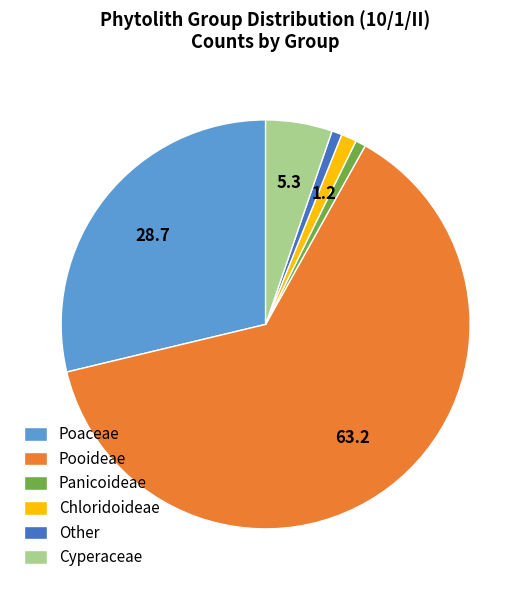

How many slices are in this pie chart?

6